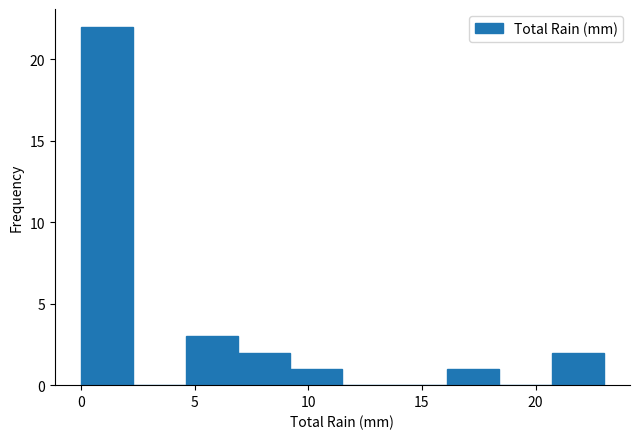

Reading left to right, transcribe this chart: for each bar, give the range it covers on the x-axis and its height. Neither the bar edges nor the heights are printed on the chart, so give them approximately, as read against the axes.

0.0 to 2.3: 22
2.3 to 4.6: 0
4.6 to 6.9: 3
6.9 to 9.2: 2
9.2 to 11.5: 1
11.5 to 13.8: 0
13.8 to 16.1: 0
16.1 to 18.4: 1
18.4 to 20.7: 0
20.7 to 23.0: 2